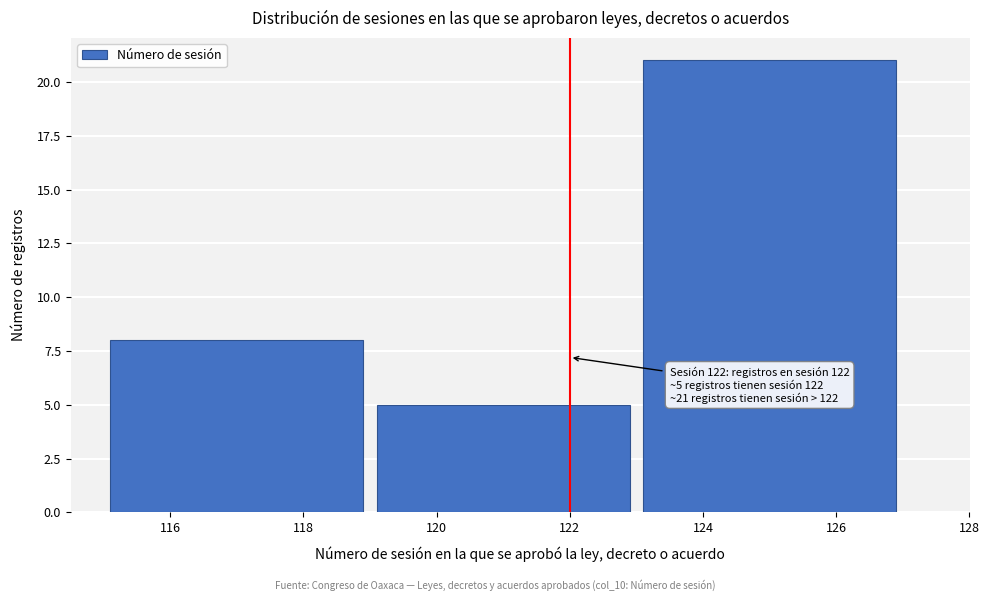

Over which range of the x-axis is the bar tallest?

123 to 127